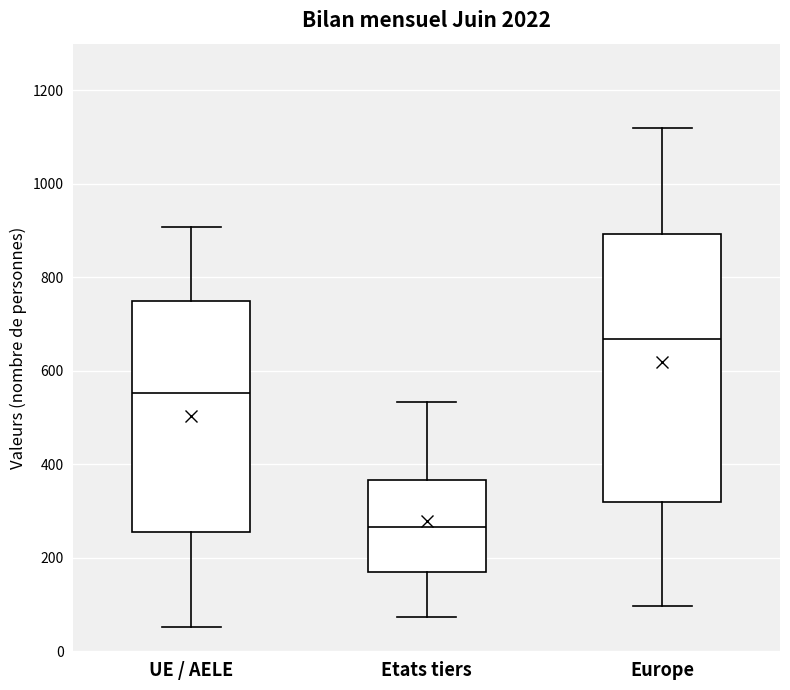

Where is the upper edge of the box for Europe on the y-axis? The values are not printed on the chart, so give them approximately, as read against the axis.

900